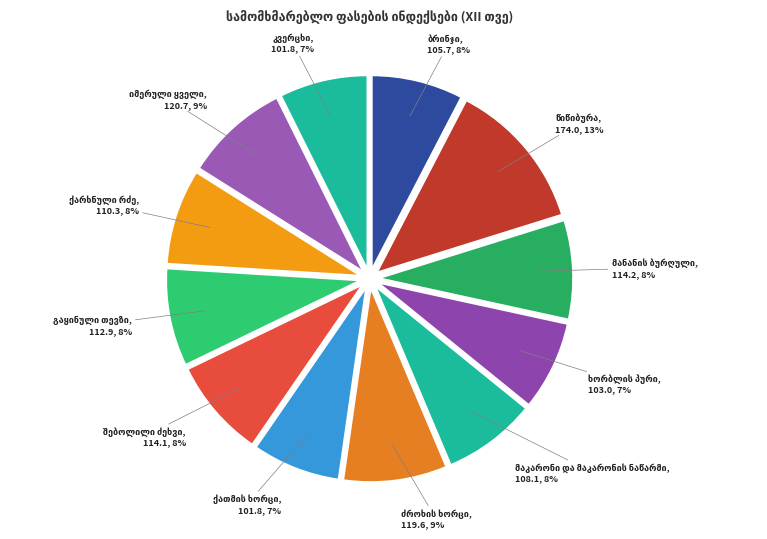

Is there a majority slice in this chart?

No